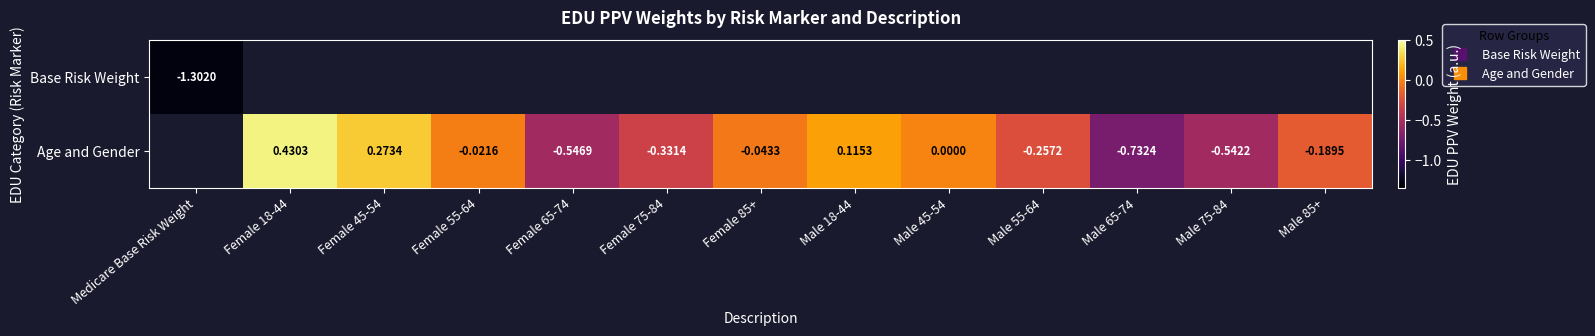

At how many categories does at least one series exceed -1?

12